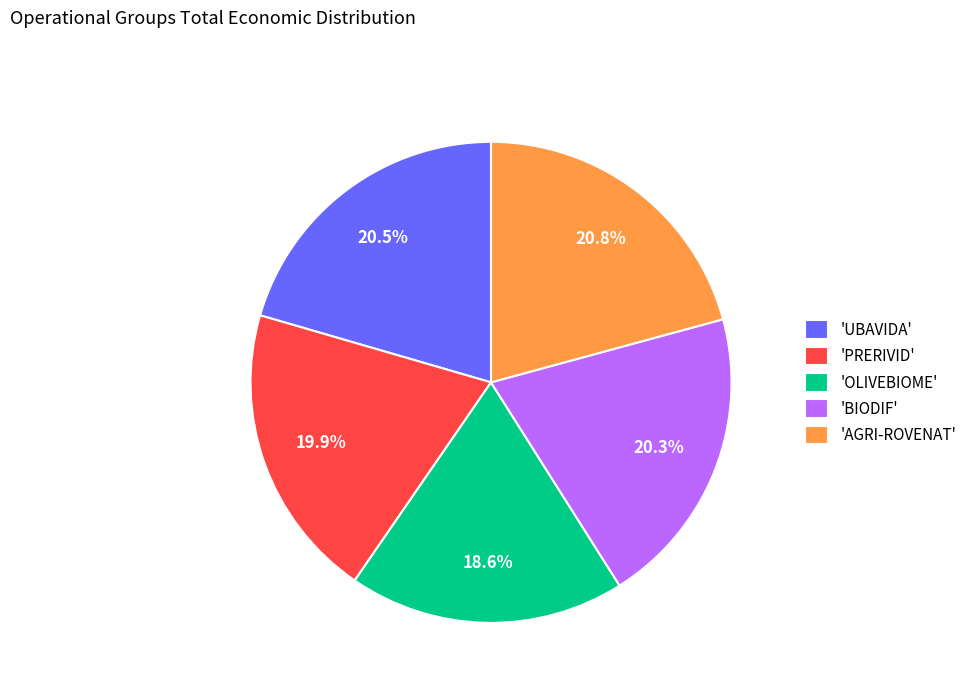

Do 'BIODIF' and 'OLIVEBIOME' together represent more than half of the pie?

No